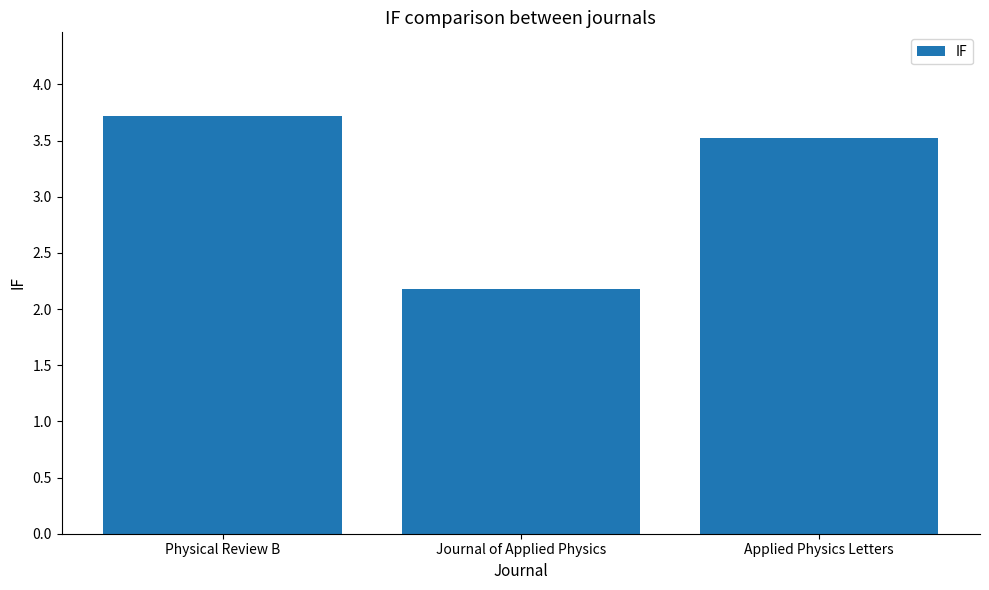

Reading left to right, transcribe all the data shown in this chart.

Physical Review B=3.7	Journal of Applied Physics=2.2	Applied Physics Letters=3.5